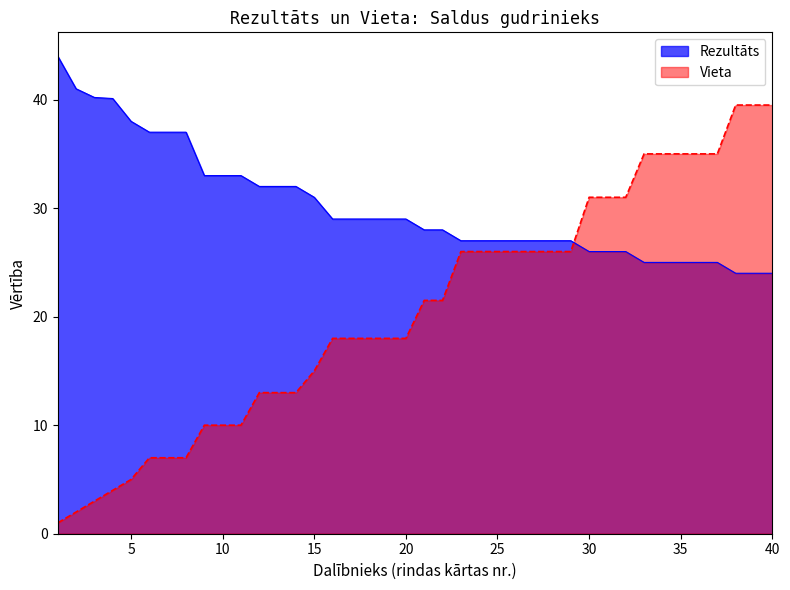

At which label does Rezultāts first exceed 29?

1